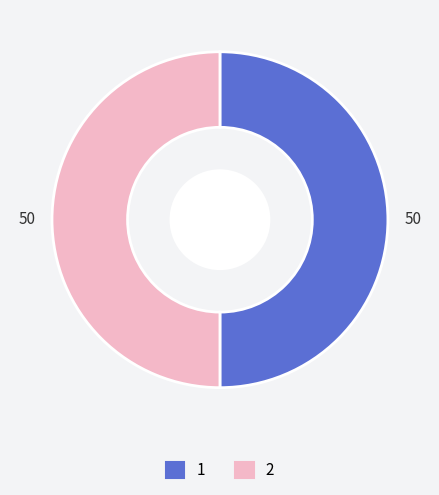

The 1 slice represents 50% of the pie. True or false?

True